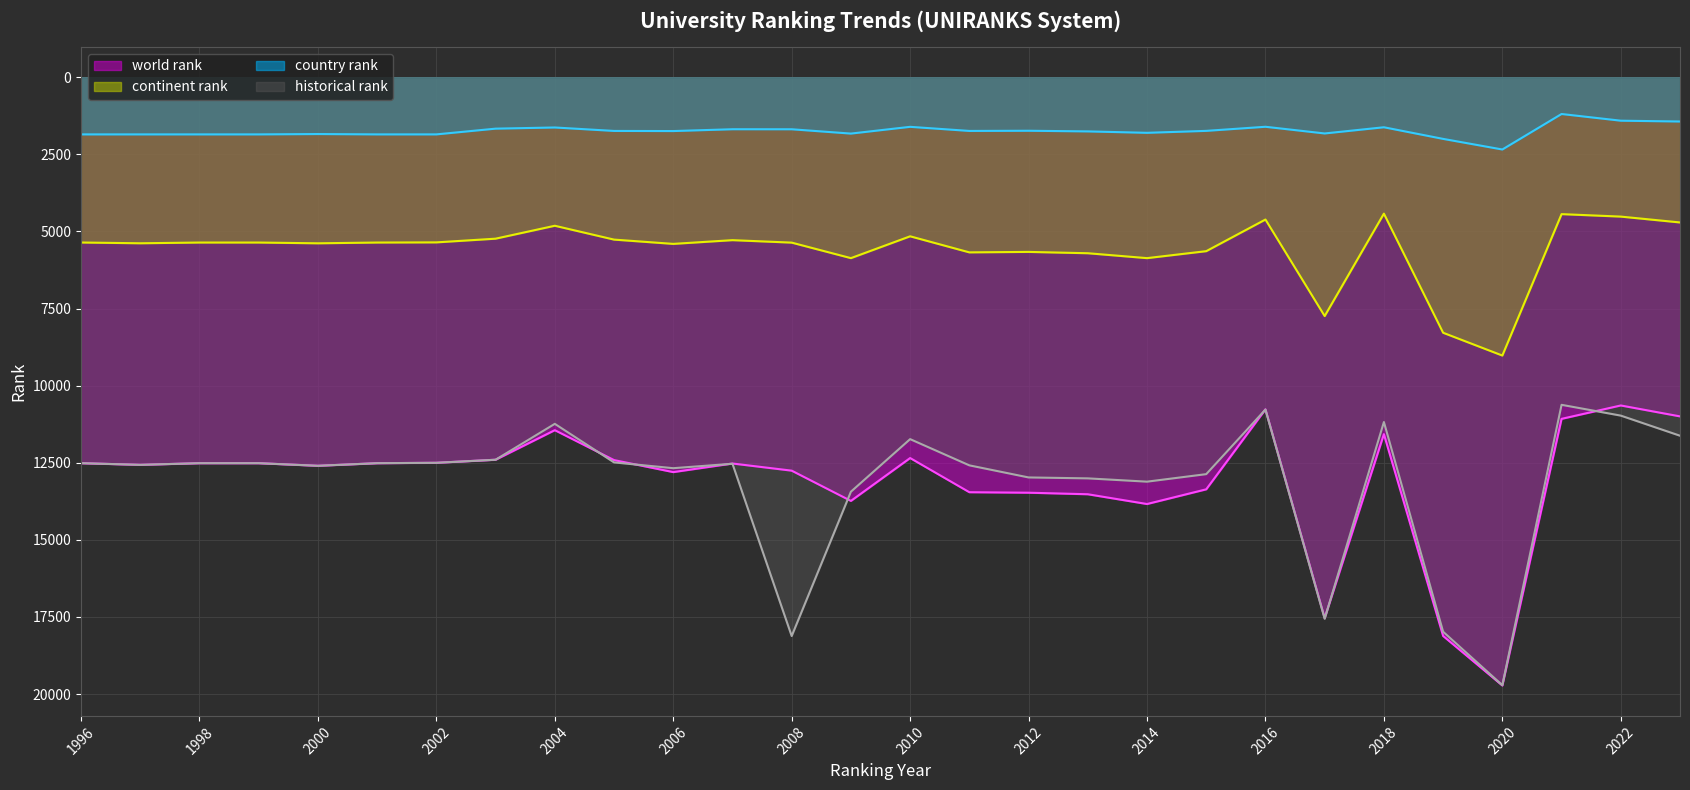

What is the minimum value shown in the chart?

1191